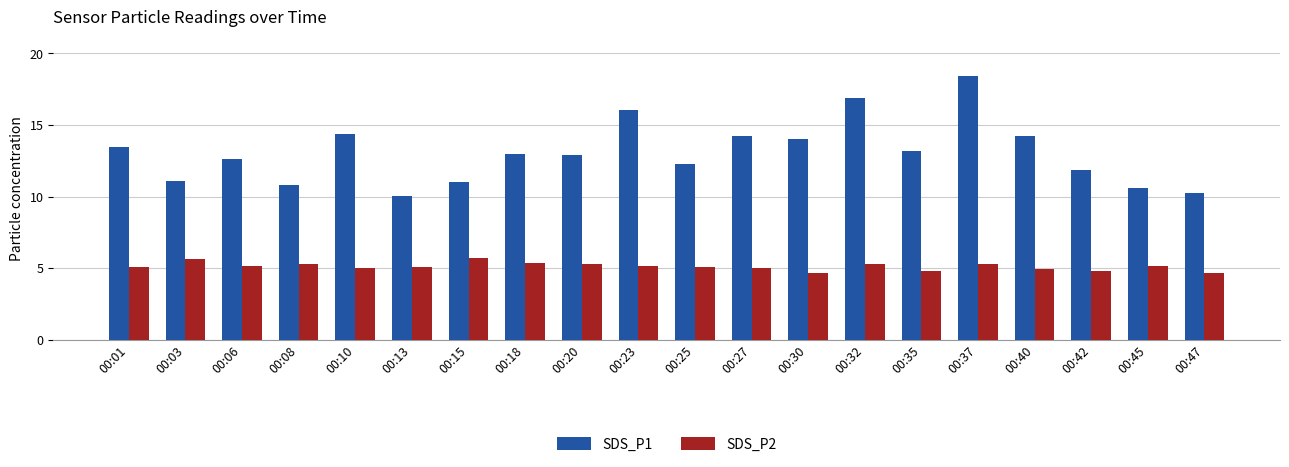

What is the value of the SDS_P2 bar at the 20th from the left?

4.7